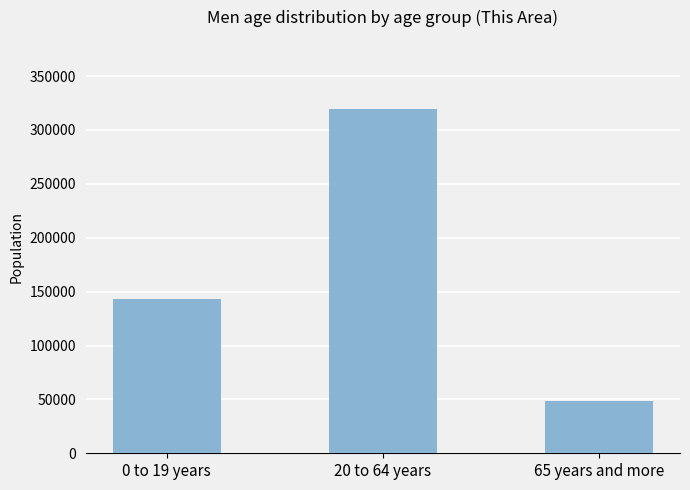

Reading left to right, what are all the values shown in this chart?

0 to 19 years=142737	20 to 64 years=319680	65 years and more=48523